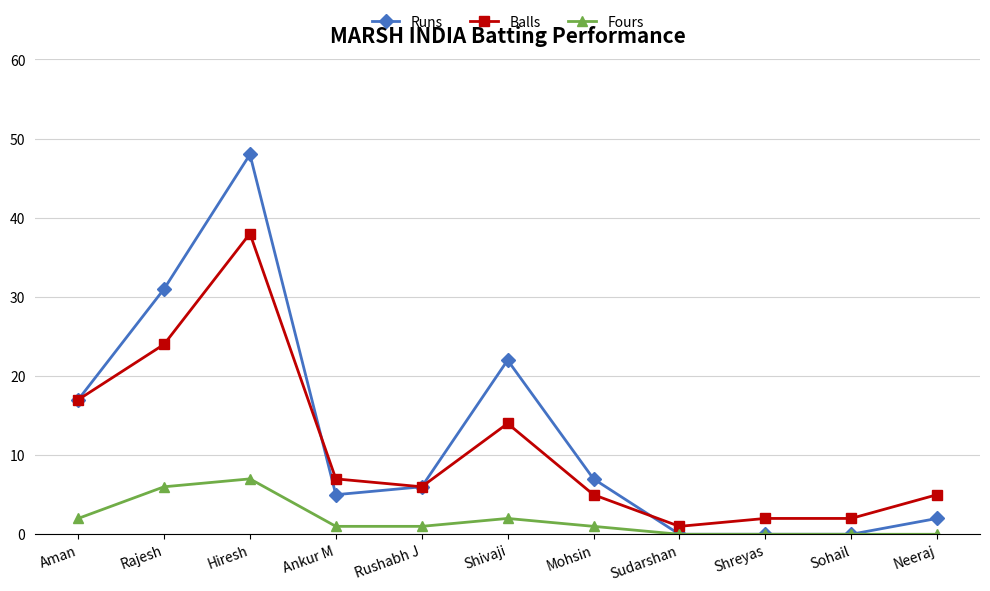

Rank the series at Shivaji from highest to lowest value.

Runs, Balls, Fours